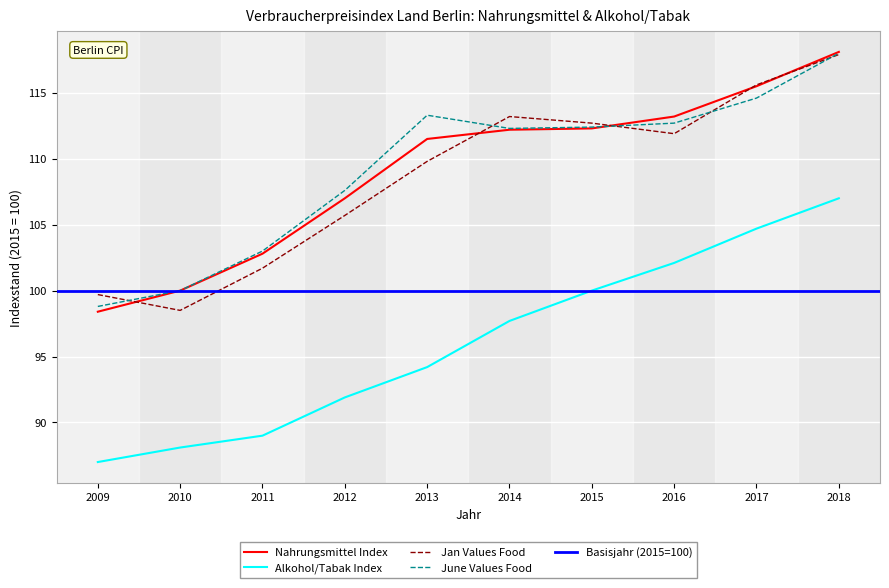

What is the sum of all Alkohol/Tabak Index values?

961.7